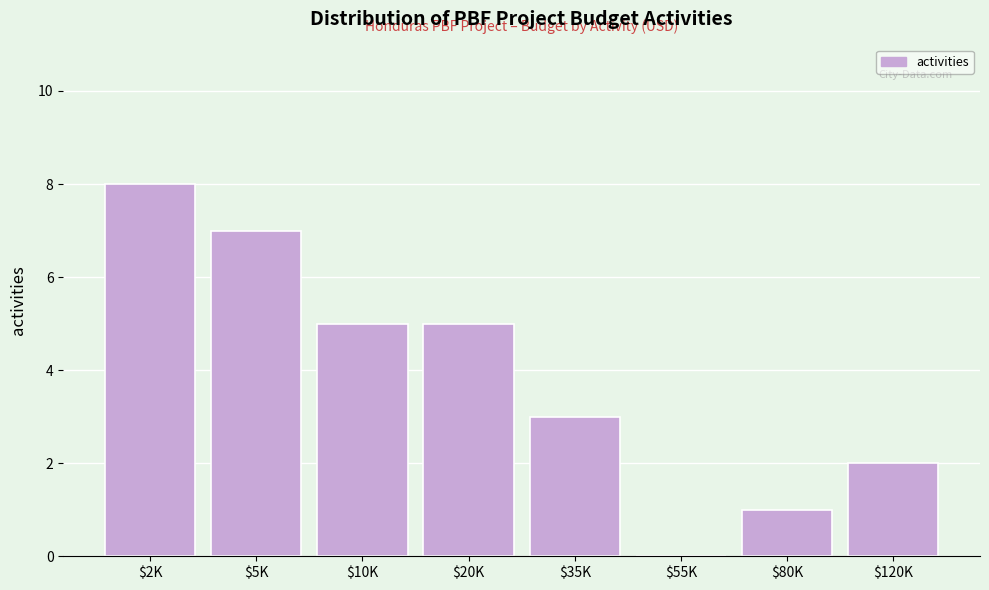

What is the greatest value displayed?

8